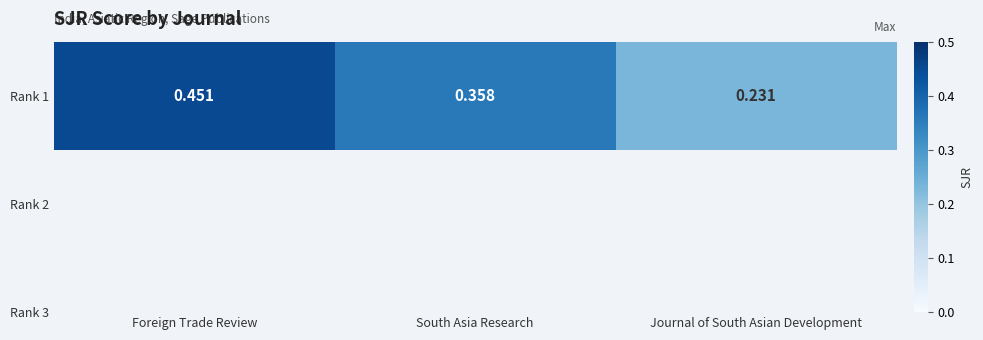

What is the average value?

0.3